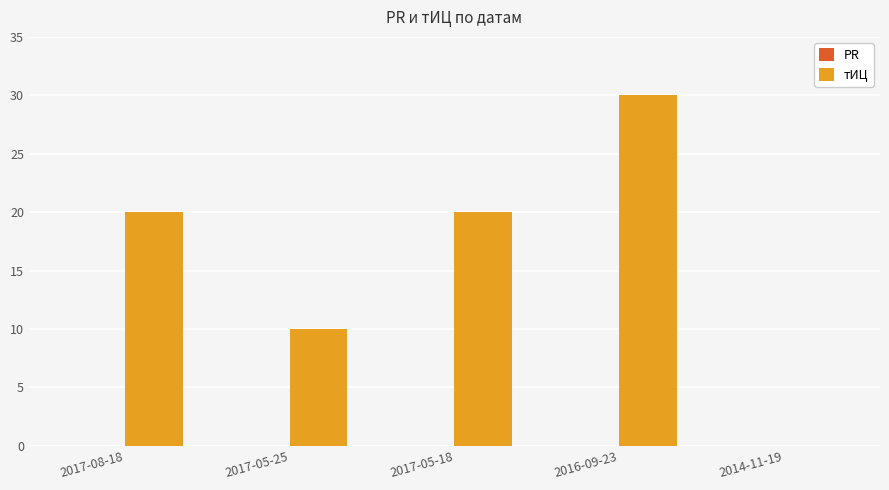

Is it true that the value at 2014-11-19 is -21?

False